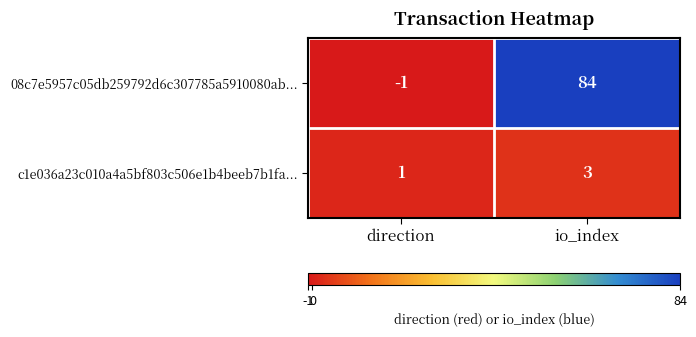

What is the spread (max minus min) of values at io_index?

81